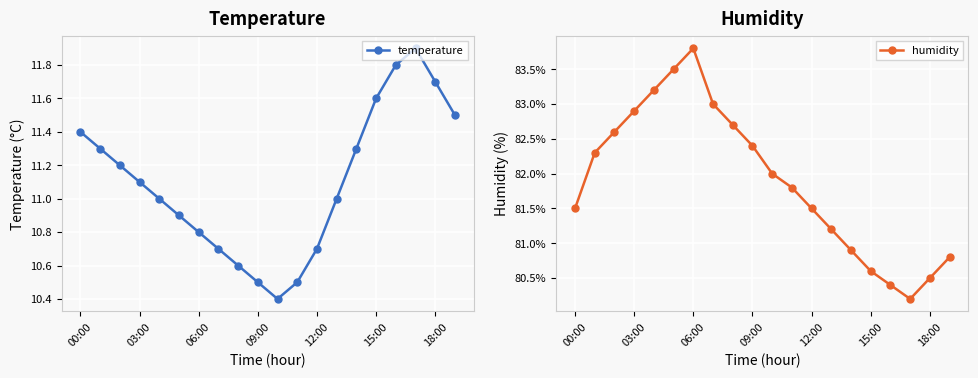

At which label does humidity reach its peak?

06:00